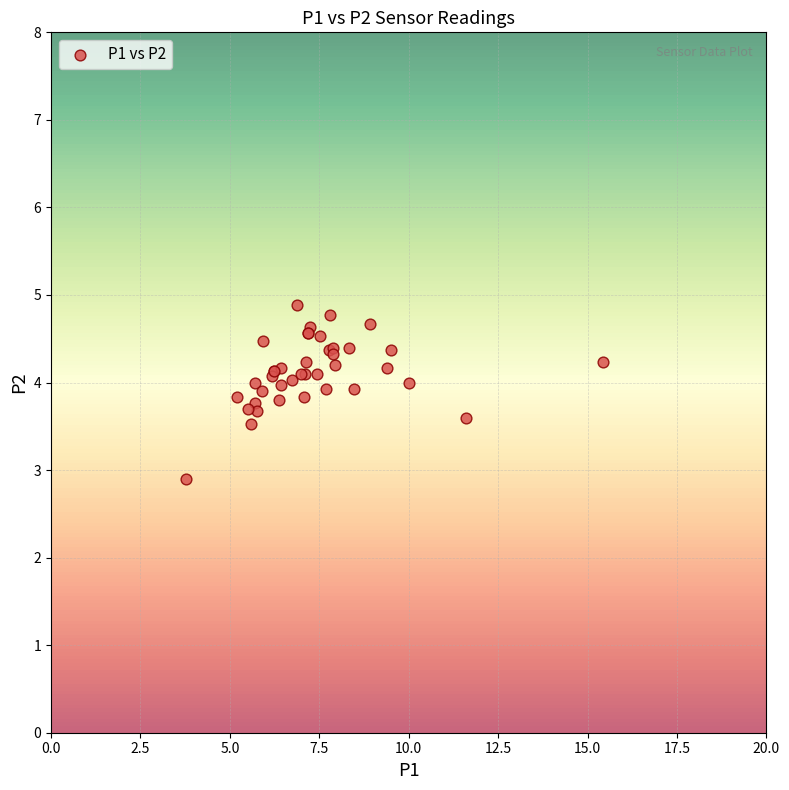

What Y value in the scatter plot is closest to 3?

2.9